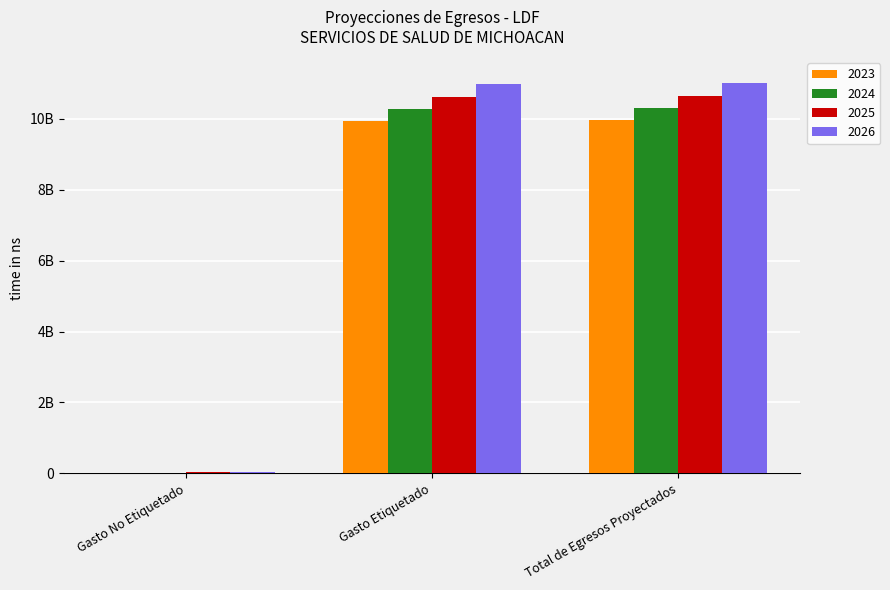

True or false: 2023 has a value of 7097556.4 at Gasto No Etiquetado.

False